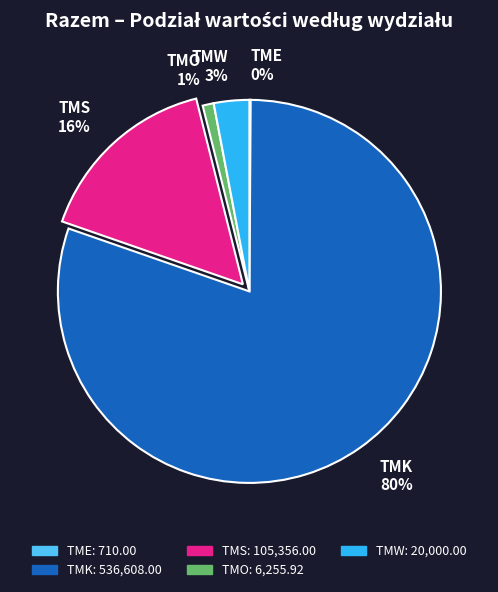

Which has a higher value, TMW or TMS?

TMS